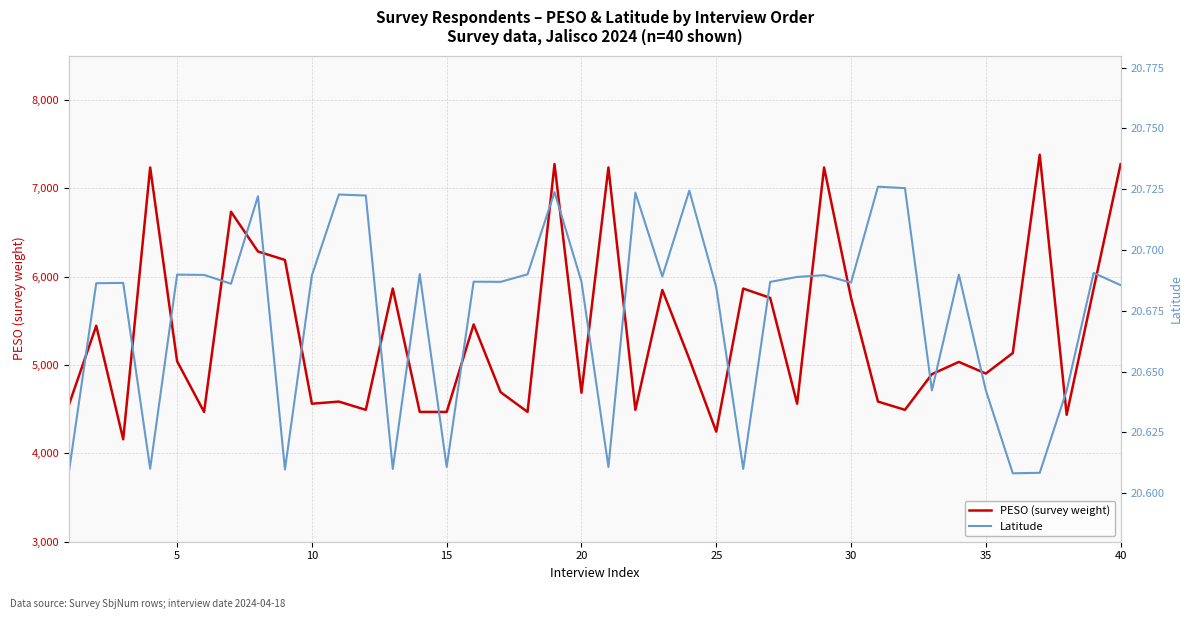

True or false: PESO (survey weight) and Latitude intersect in this chart.

False